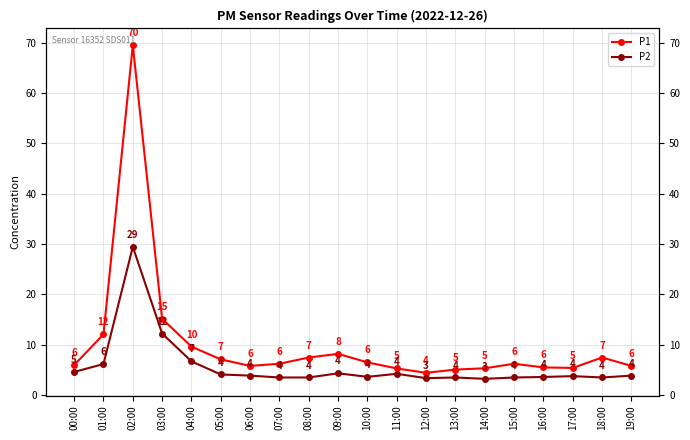

What is the spread (max minus min) of values at 14:00?

2.1